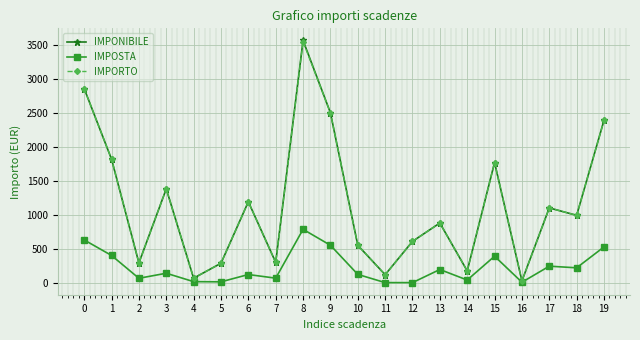

The value of IMPOSTA at 5 is 11.4. True or false?

True